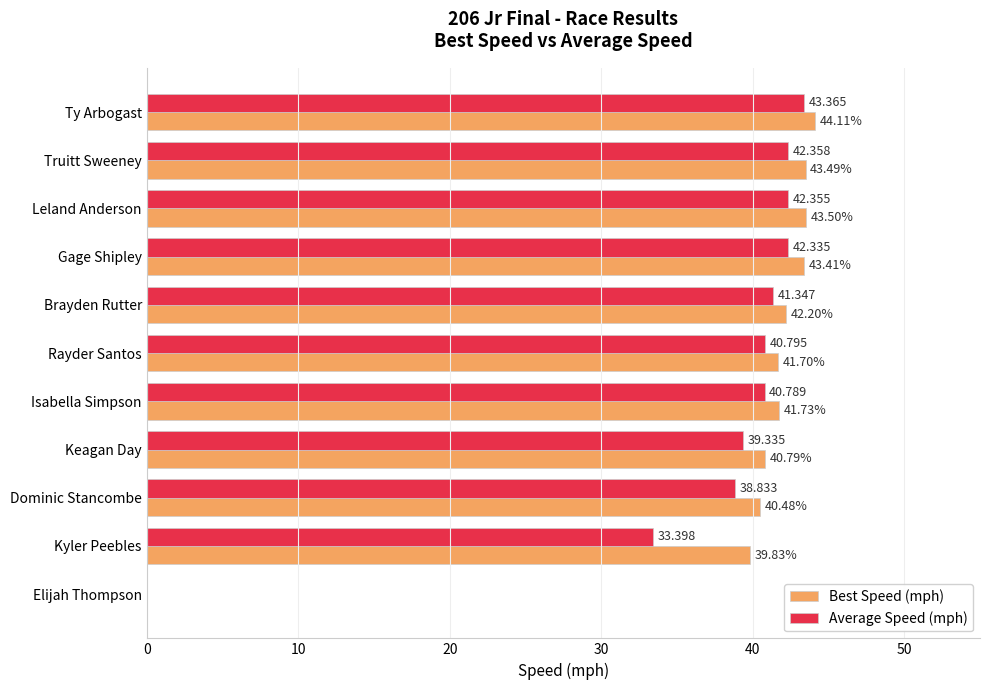

Which series changed the most between Brayden Rutter and Kyler Peebles?

Average Speed (mph)